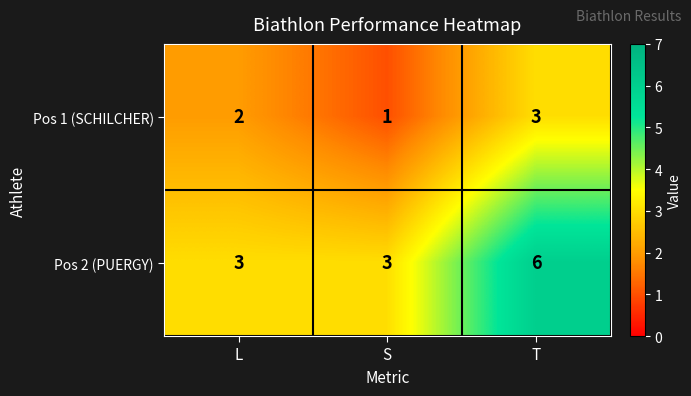

At which label is Pos 1 (SCHILCHER) closest to 2?

L